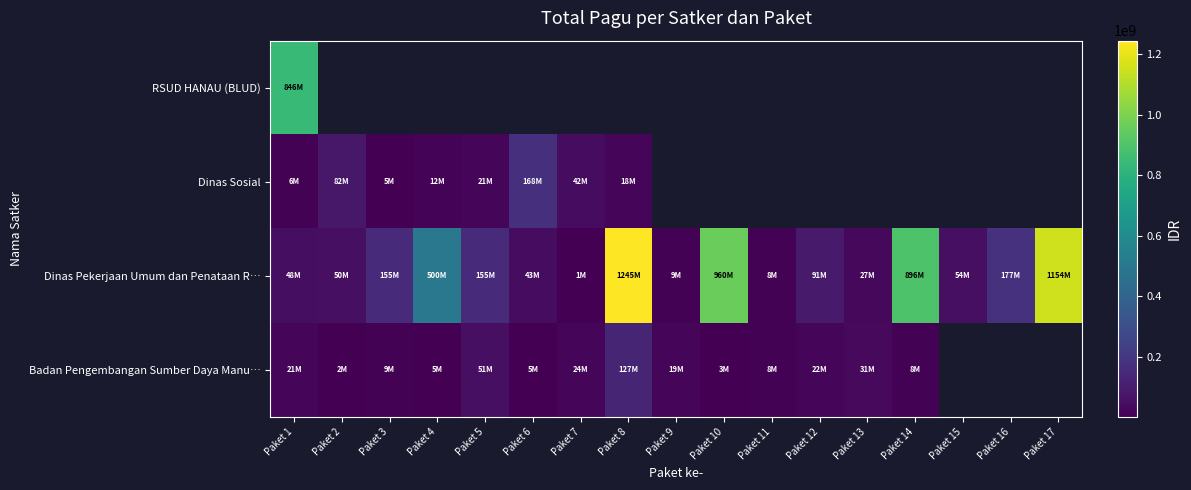

True or false: Dinas Pekerjaan Umum dan Penataan R… has a value of 8820000.0 at Paket 9.

True